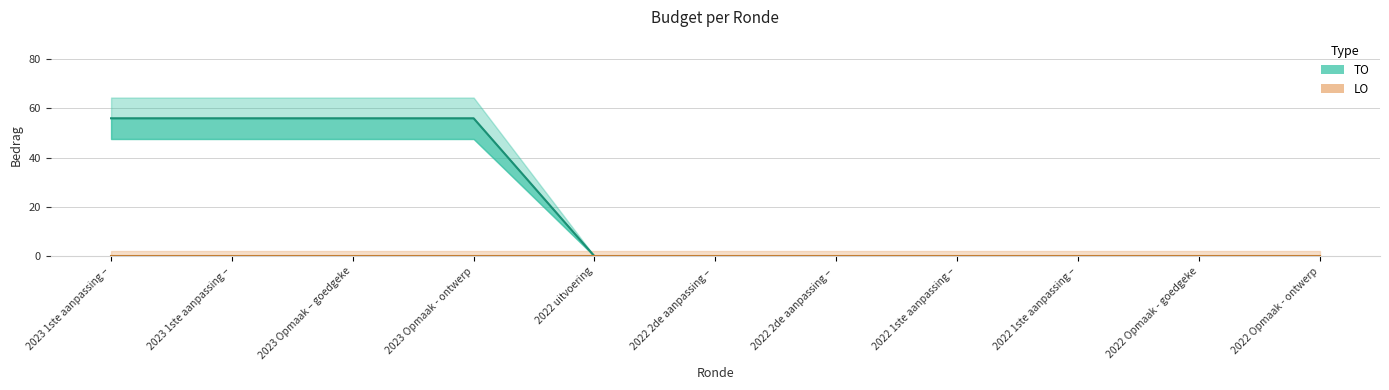

List the labels in order of value, largest first.

2023 1ste aanpassing –, 2023 1ste aanpassing –, 2023 Opmaak – goedgeke, 2023 Opmaak - ontwerp, 2022 uitvoering, 2022 2de aanpassing –, 2022 2de aanpassing –, 2022 1ste aanpassing –, 2022 1ste aanpassing –, 2022 Opmaak - goedgeke, 2022 Opmaak - ontwerp